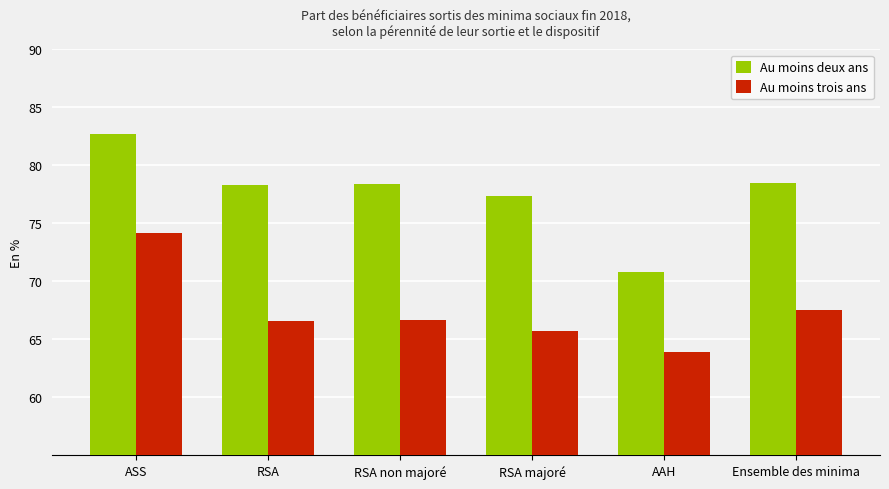

What is the average value of the Au moins deux ans series?

77.7